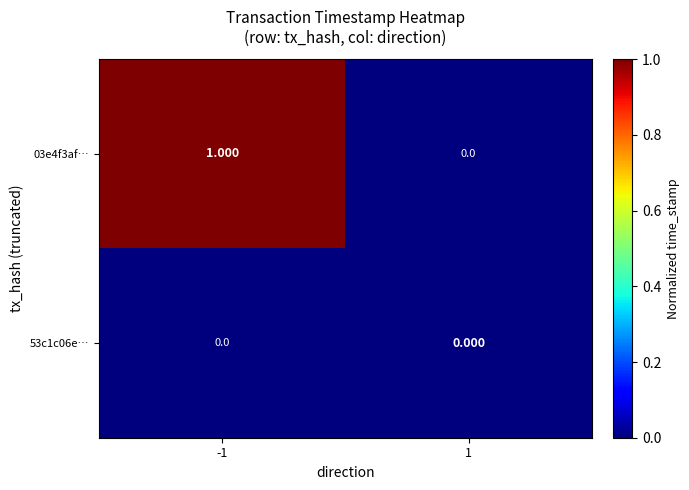

Between -1 and 1, which series saw the biggest shift?

03e4f3af…